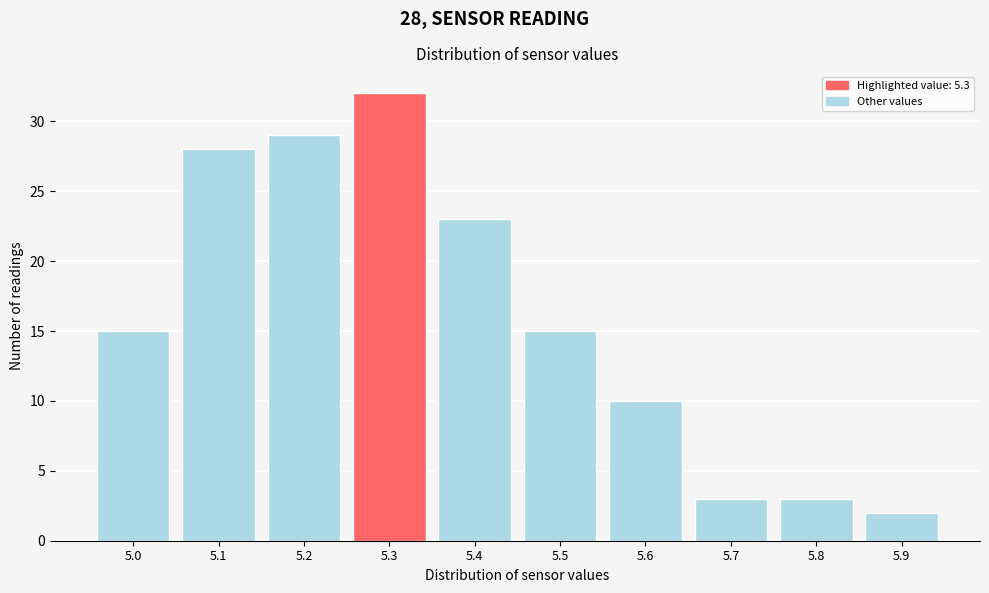

Reading left to right, list all the values displayed in this chart.

15	28	29	32	23	15	10	3	3	2